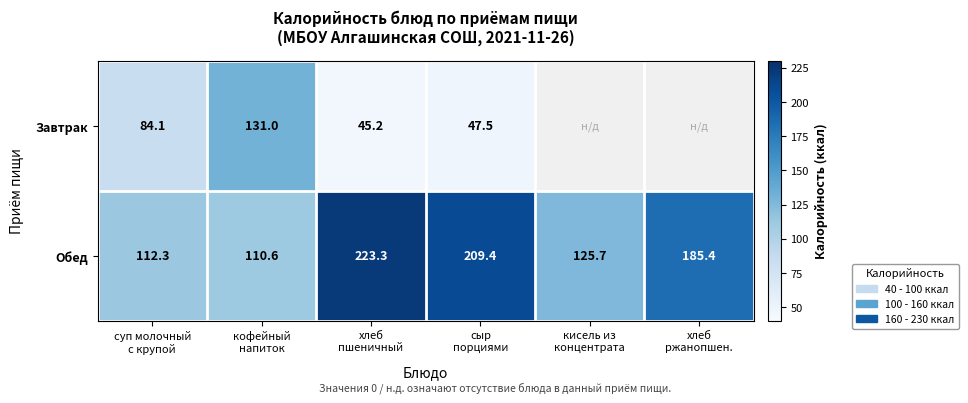

Rank the categories by Обед value from lowest to highest.

кофейный напиток, суп молочный с крупой, кисель из концентрата, хлеб ржанопшен., сыр порциями, хлеб пшеничный